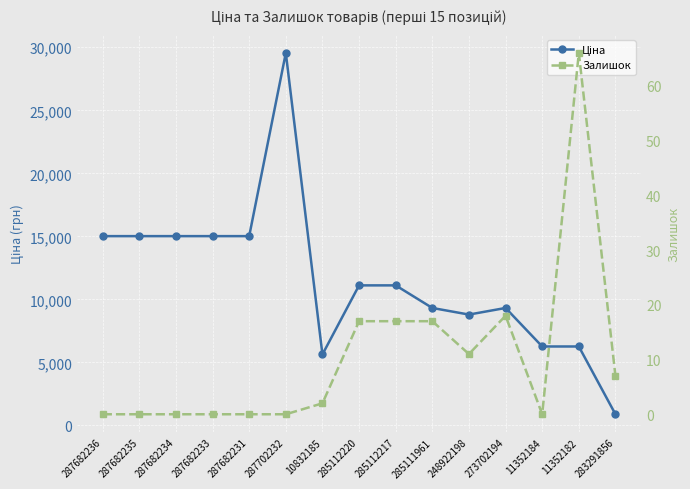

True or false: Залишок has a value of 2.7 at 248922198.

False